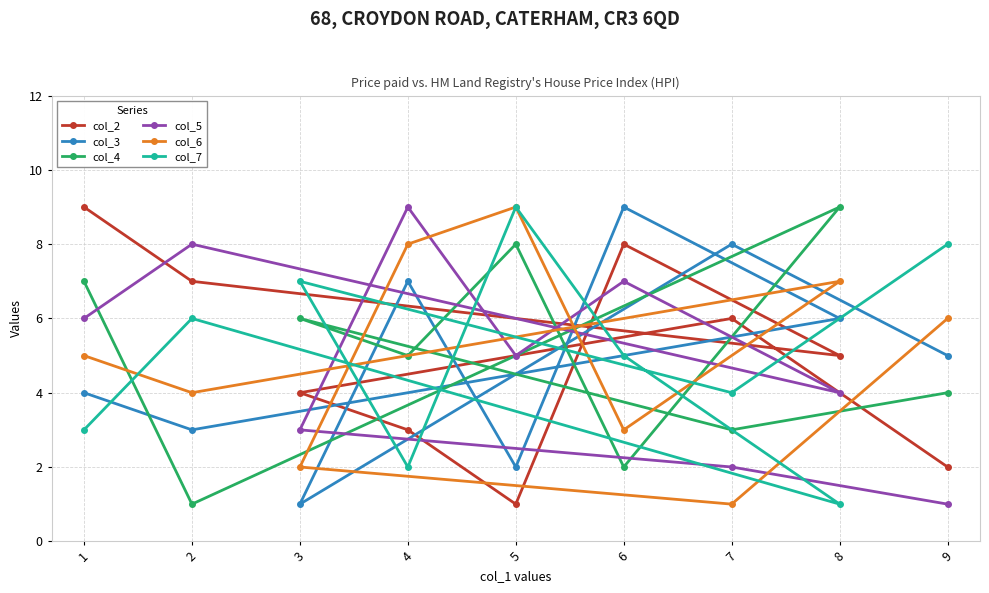

At which label does col_5 first exceed 5?

1